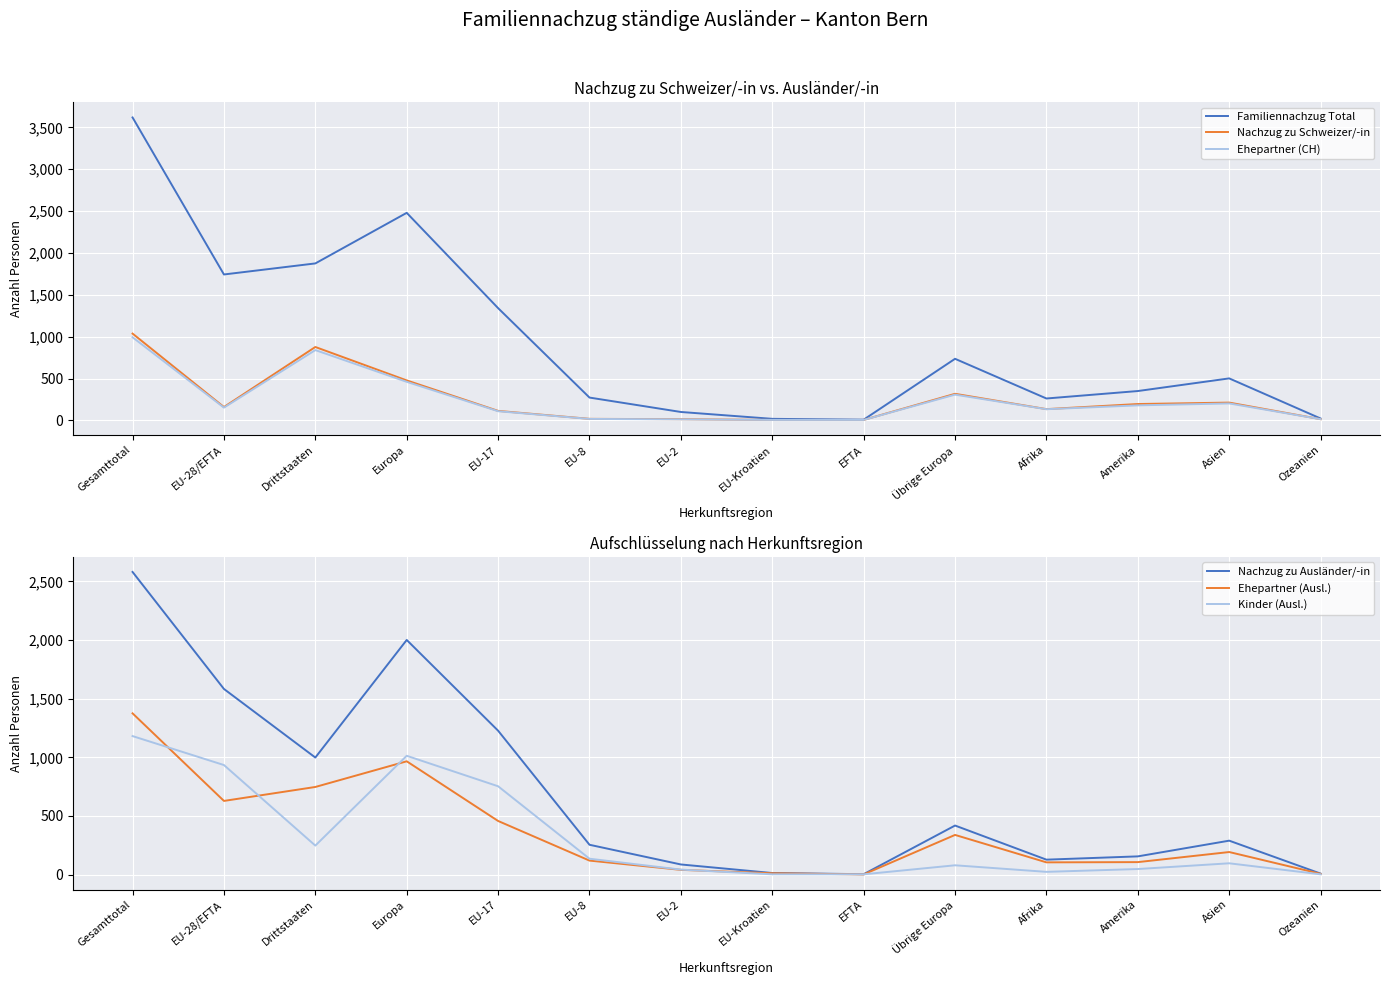

Reading left to right, list all the values displayed in this chart.

Familiennachzug Total: 3618	1743	1875	2479	1341	273	101	19	9	736	262	351	502	23
Nachzug zu Schweizer/-in: 1037	160	877	478	114	19	15	6	6	318	135	196	213	15
Ehepartner (CH): 993	153	840	461	110	18	13	6	6	308	134	180	203	15
Nachzug zu Ausländer/-in: 2581	1583	998	2001	1227	254	86	13	3	418	127	155	289	8
Ehepartner (Ausl.): 1375	628	747	966	457	119	40	11	1	338	104	106	192	6
Kinder (Ausl.): 1181	934	247	1013	753	135	42	2	2	79	23	47	96	2